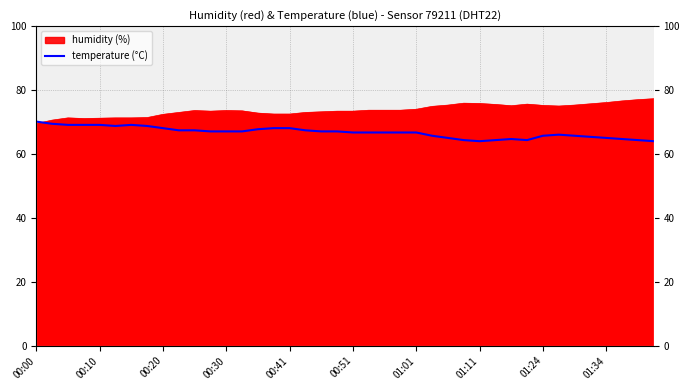

Does the chart display data point markers on the line(s)?

No